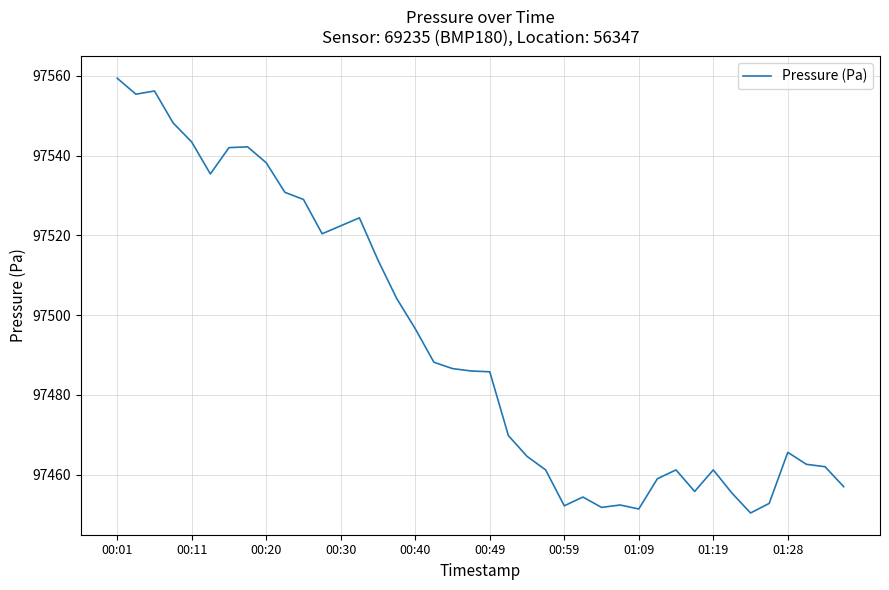

What is the greatest value displayed?

97559.4